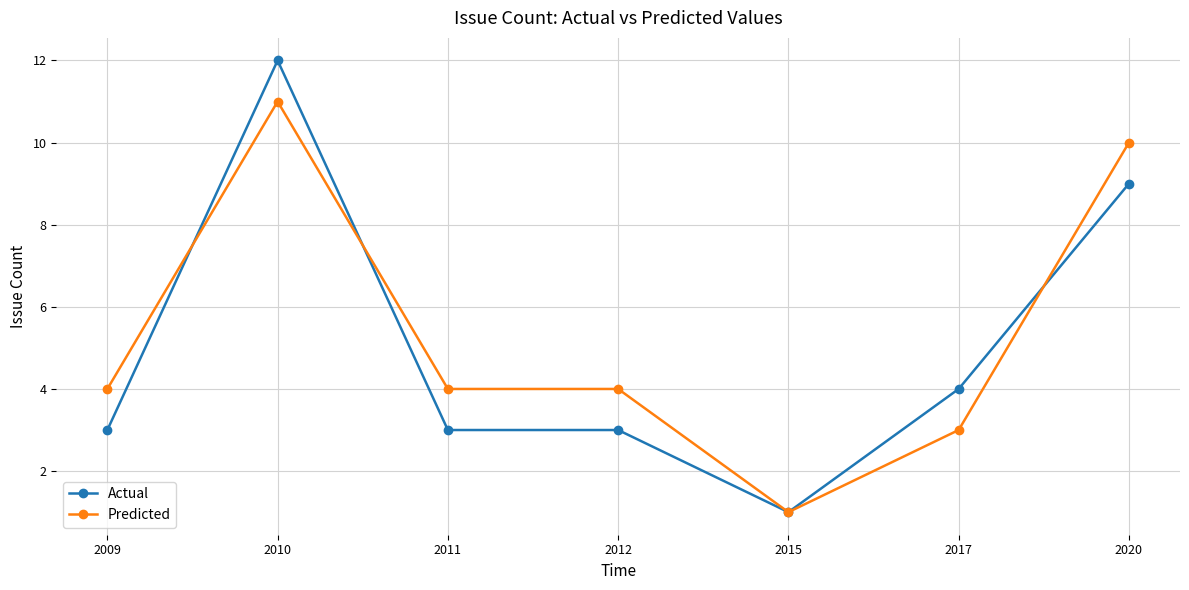

True or false: Predicted has more than 2 interior local peaks.

False